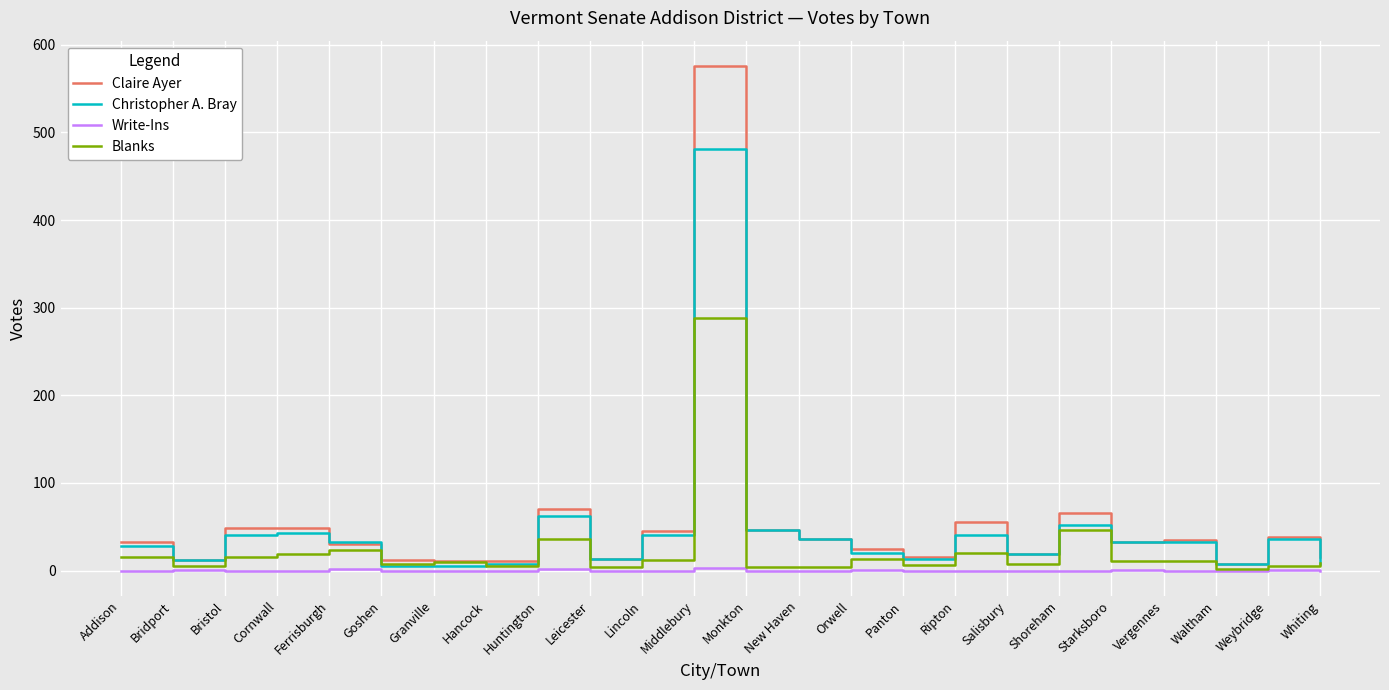

What is the highest value of the Blanks series?

288